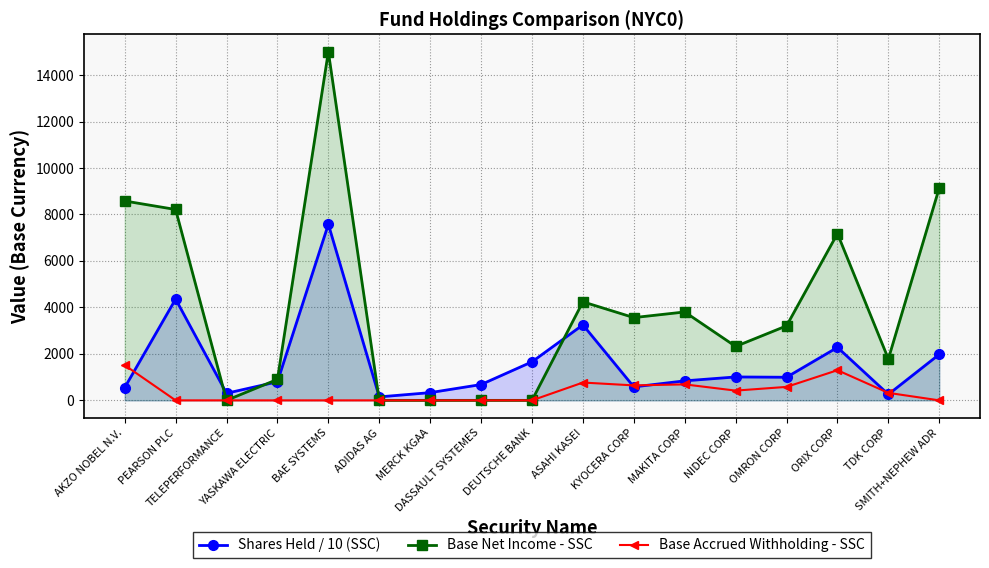

The Base Accrued Withholding - SSC series shows 1297.9 at ORIX CORP. True or false?

True